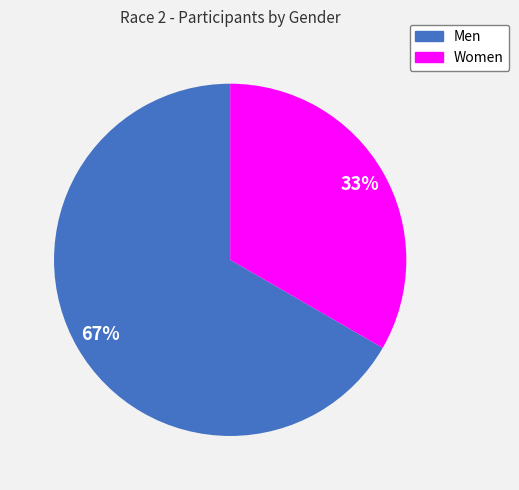

Is the sum of Women and Men greater than half?

Yes